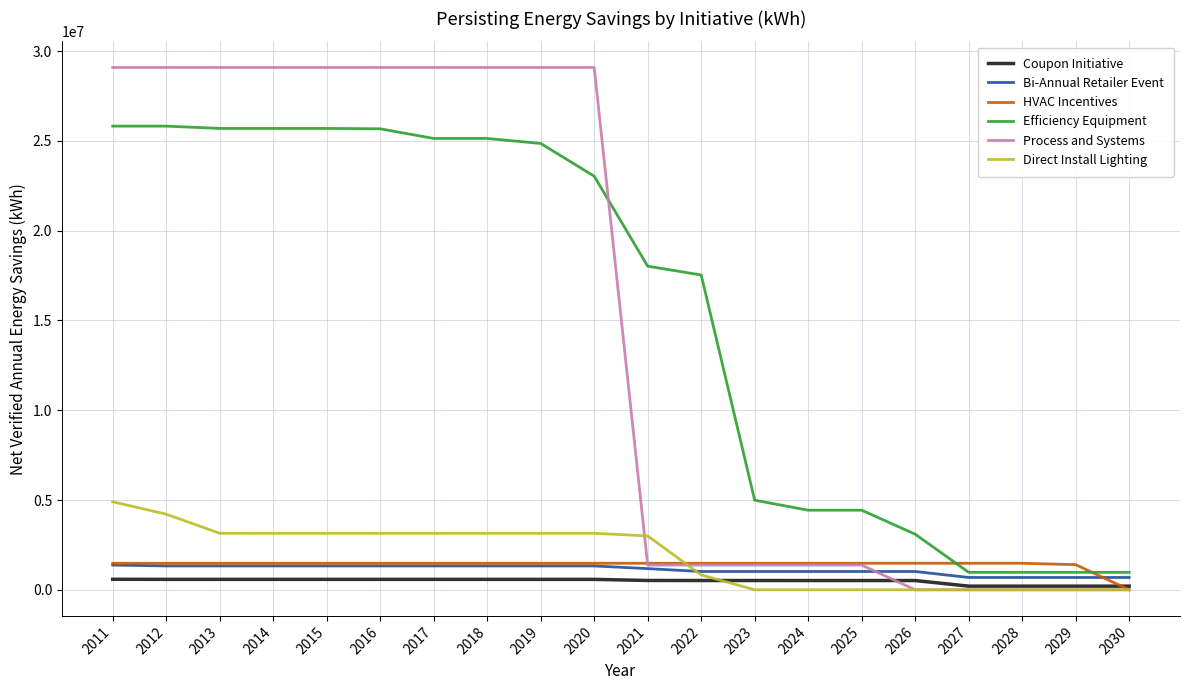

Is the value of Coupon Initiative at 2014 greater than the value of HVAC Incentives at 2023?

No